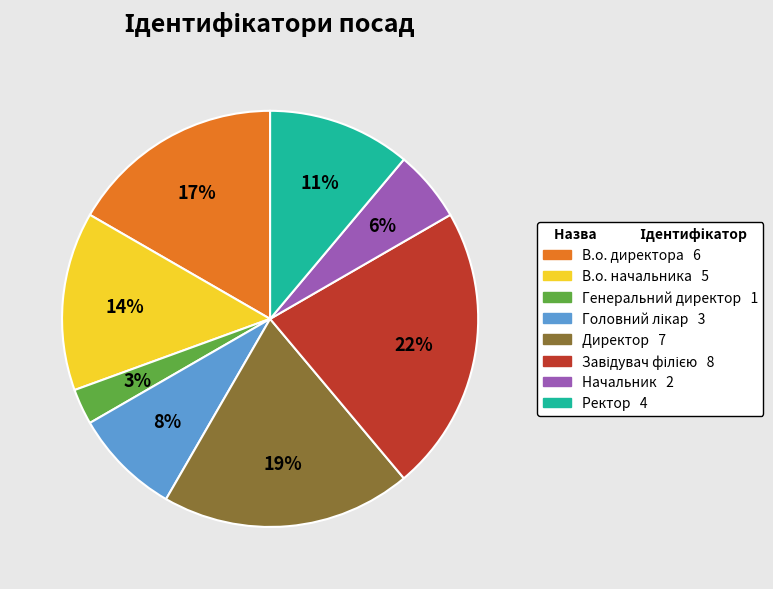

To the nearest percent, what portion does Генеральний директор represent?

3%